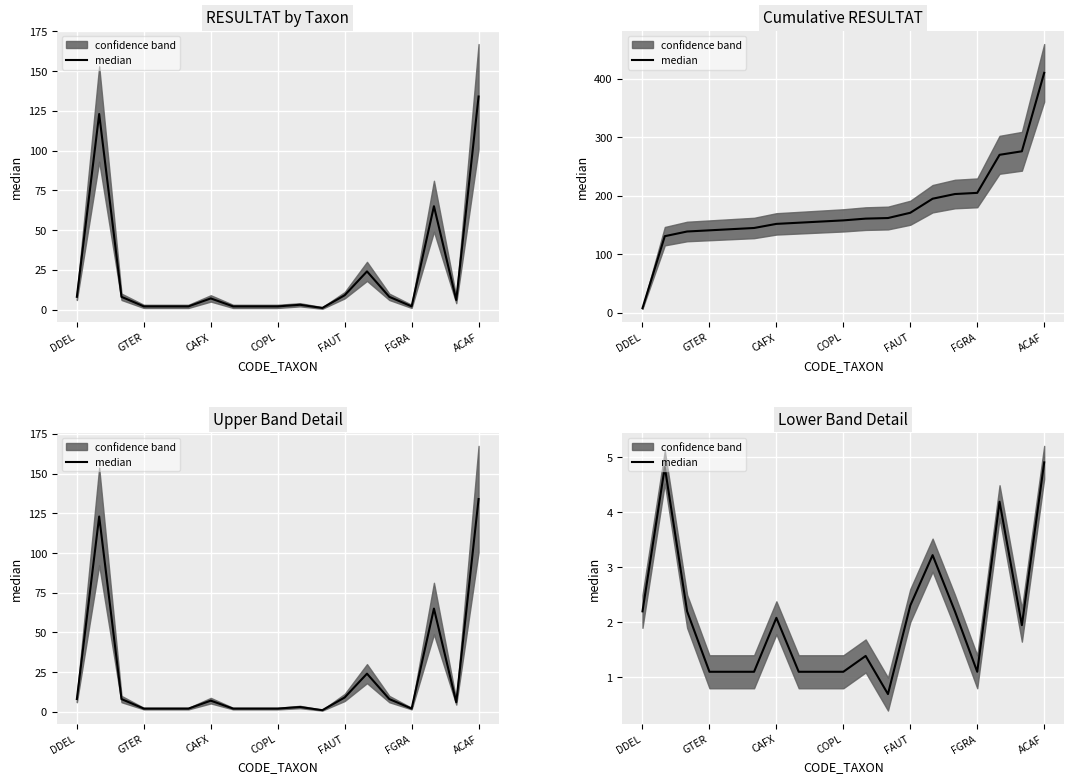

True or false: the data shows 1.4 at 14.

False